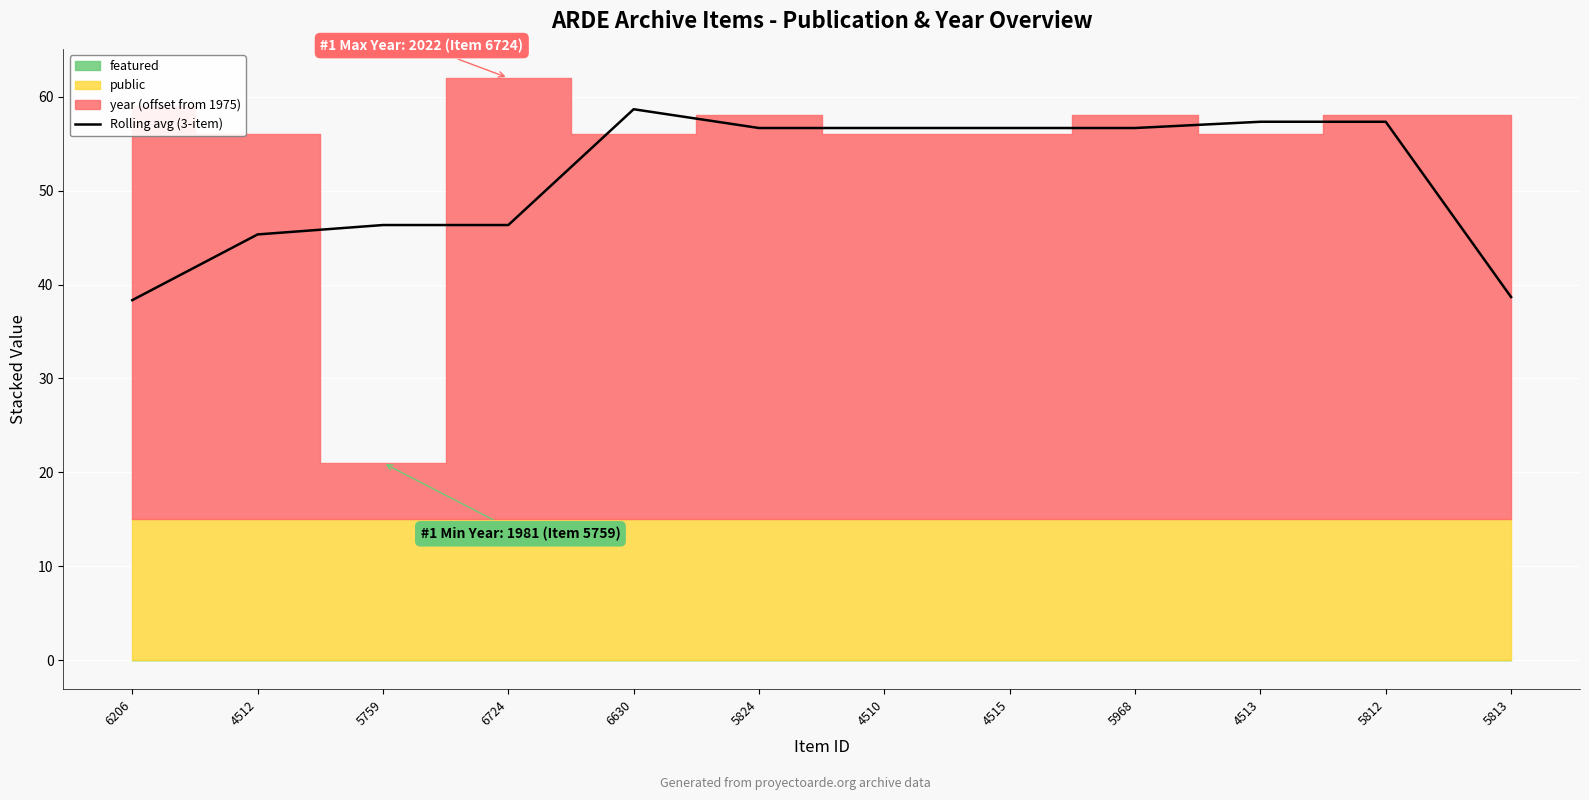

At which category does the chart reach its peak across all series?

6630